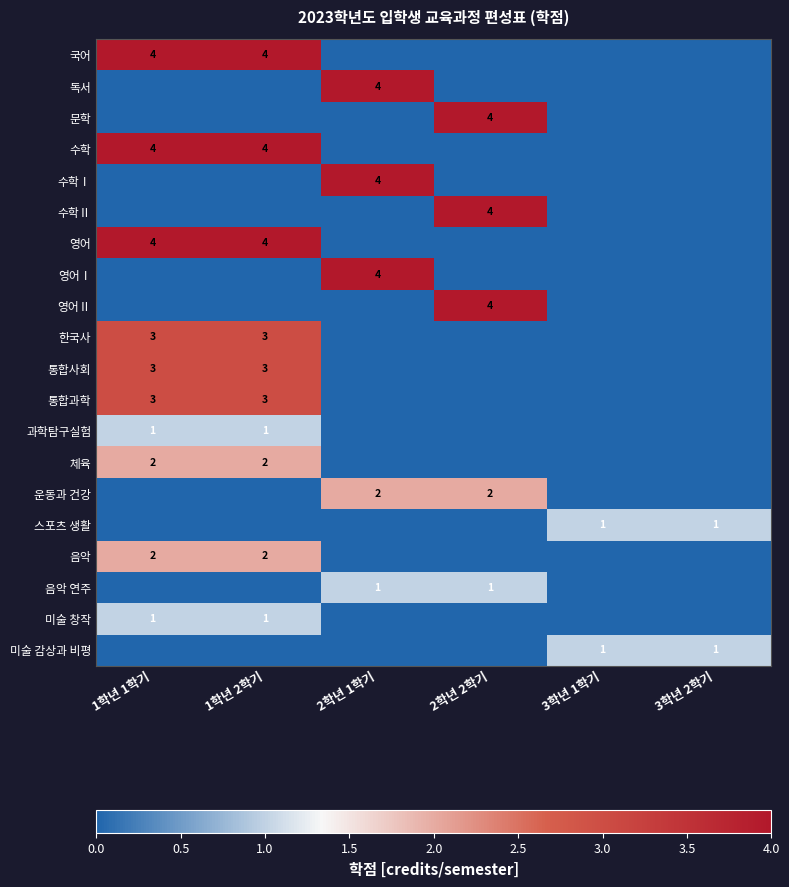

True or false: 국어 has a value of 2 at 1학년 1학기.

False